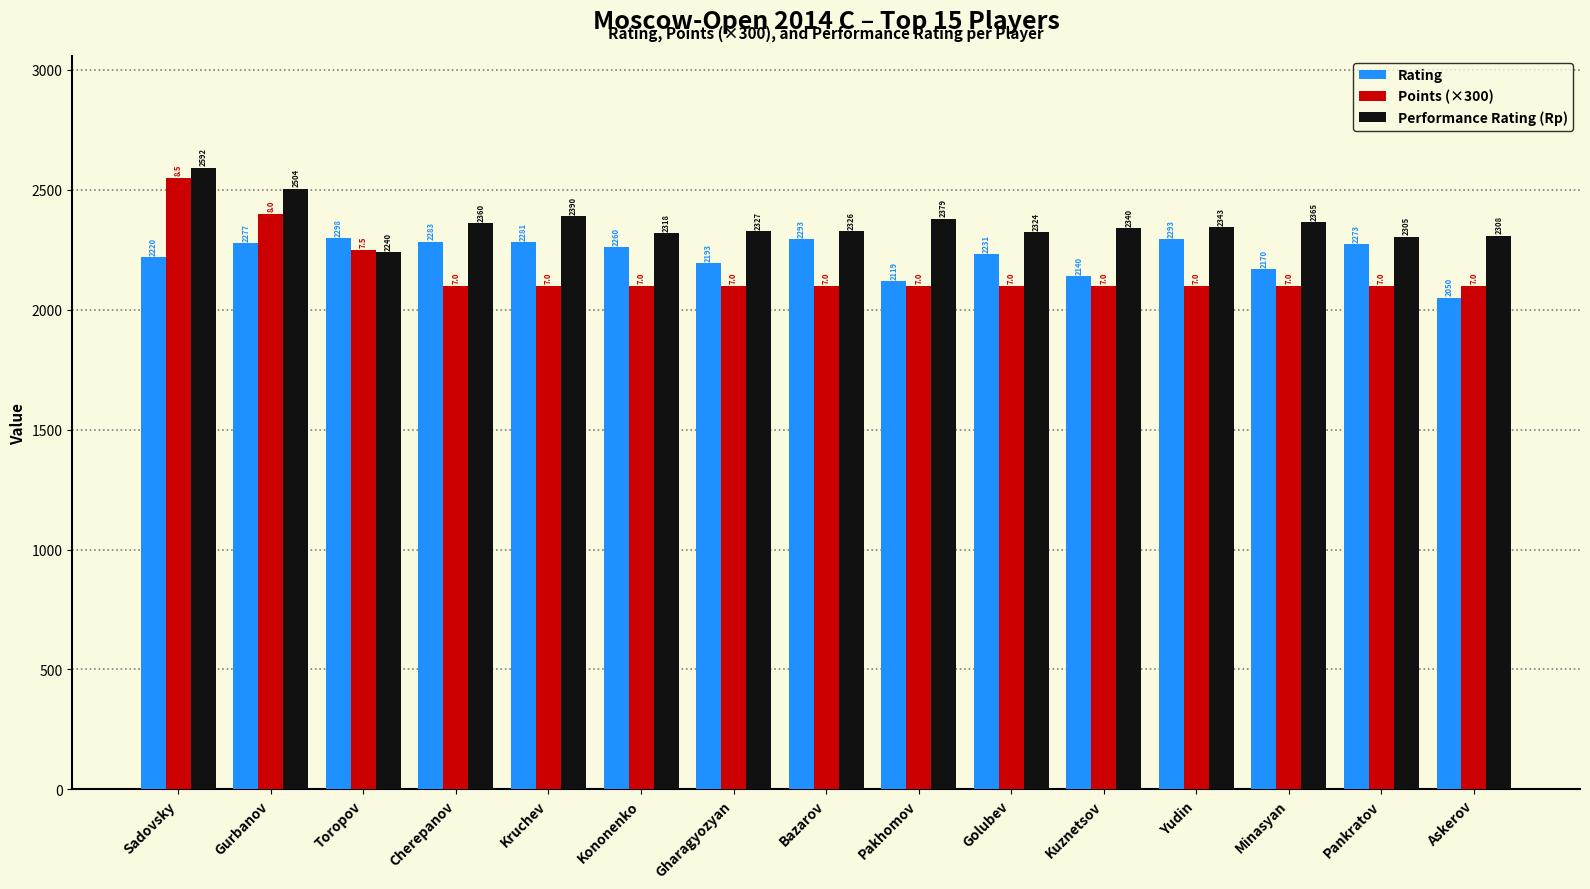

Reading left to right, extract all data points from this chart.

Rating: Sadovsky=2220	Gurbanov=2277	Toropov=2298	Cherepanov=2283	Kruchev=2281	Kononenko=2260	Gharagyozyan=2193	Bazarov=2293	Pakhomov=2119	Golubev=2231	Kuznetsov=2140	Yudin=2293	Minasyan=2170	Pankratov=2273	Askerov=2050
Points (×300): Sadovsky=2550	Gurbanov=2400	Toropov=2250	Cherepanov=2100	Kruchev=2100	Kononenko=2100	Gharagyozyan=2100	Bazarov=2100	Pakhomov=2100	Golubev=2100	Kuznetsov=2100	Yudin=2100	Minasyan=2100	Pankratov=2100	Askerov=2100
Performance Rating (Rp): Sadovsky=2592	Gurbanov=2504	Toropov=2240	Cherepanov=2360	Kruchev=2390	Kononenko=2318	Gharagyozyan=2327	Bazarov=2326	Pakhomov=2379	Golubev=2324	Kuznetsov=2340	Yudin=2343	Minasyan=2365	Pankratov=2305	Askerov=2308